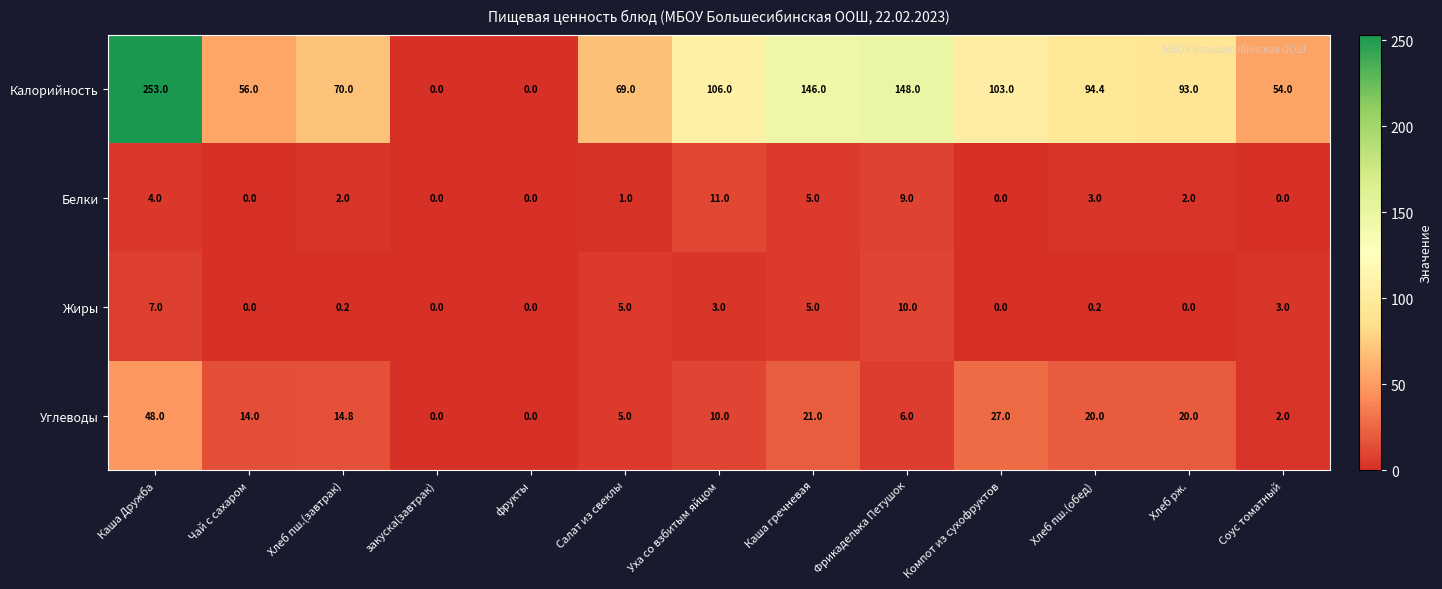

What is the sum of all Углеводы values?

187.8